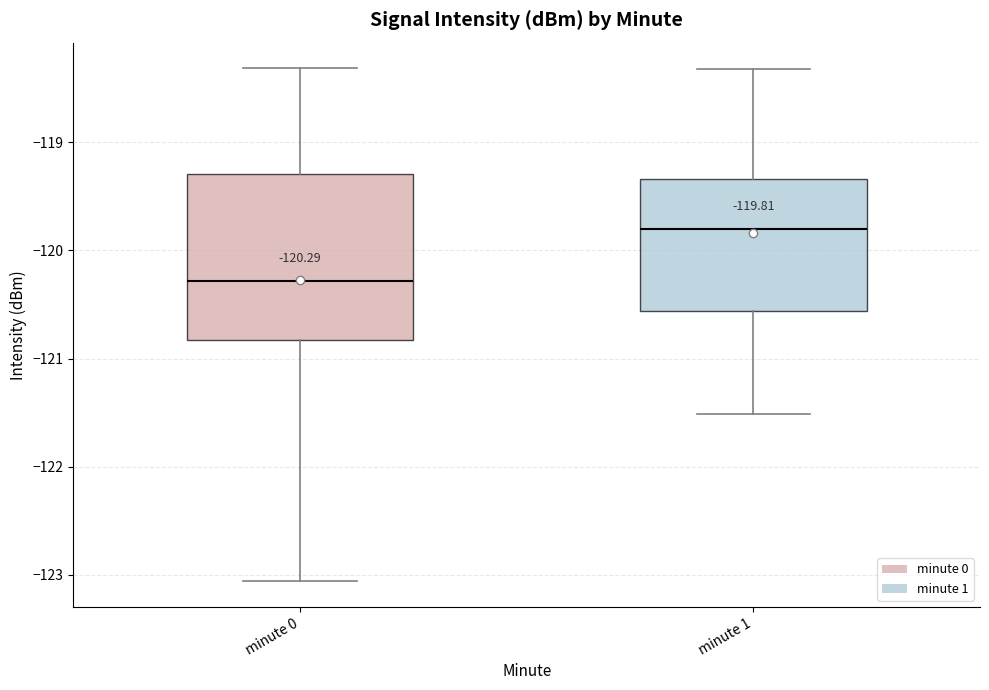

Which box's median line is the lowest?

minute 0